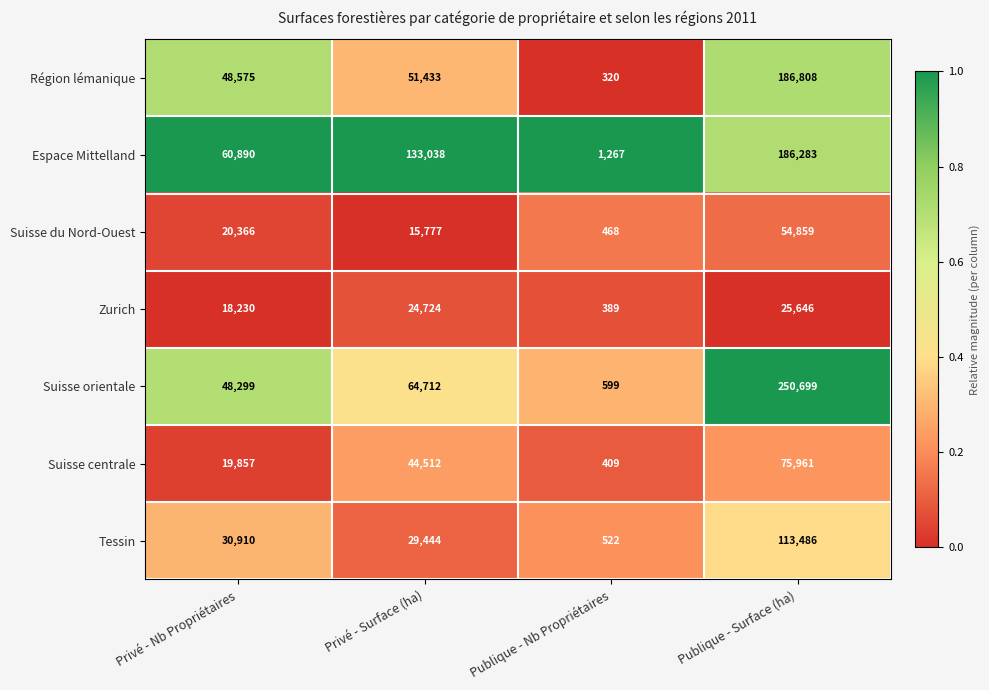

Between Privé - Nb Propriétaires and Privé - Surface (ha), which series saw the biggest shift?

Espace Mittelland